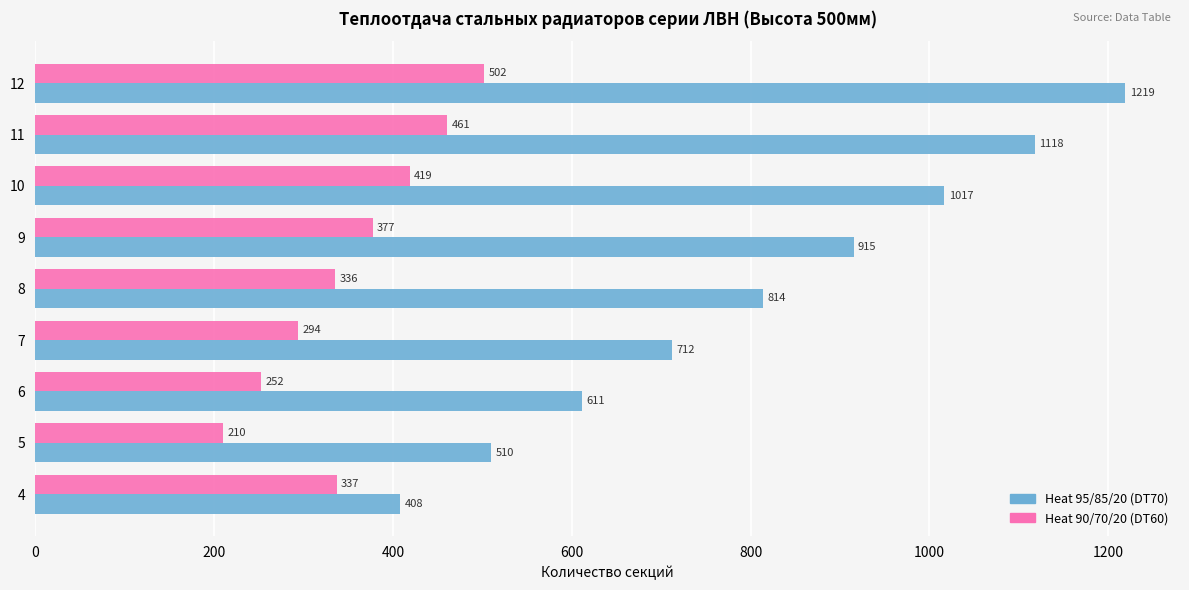

At which label does Heat 90/70/20 (DT60) reach its minimum?

5